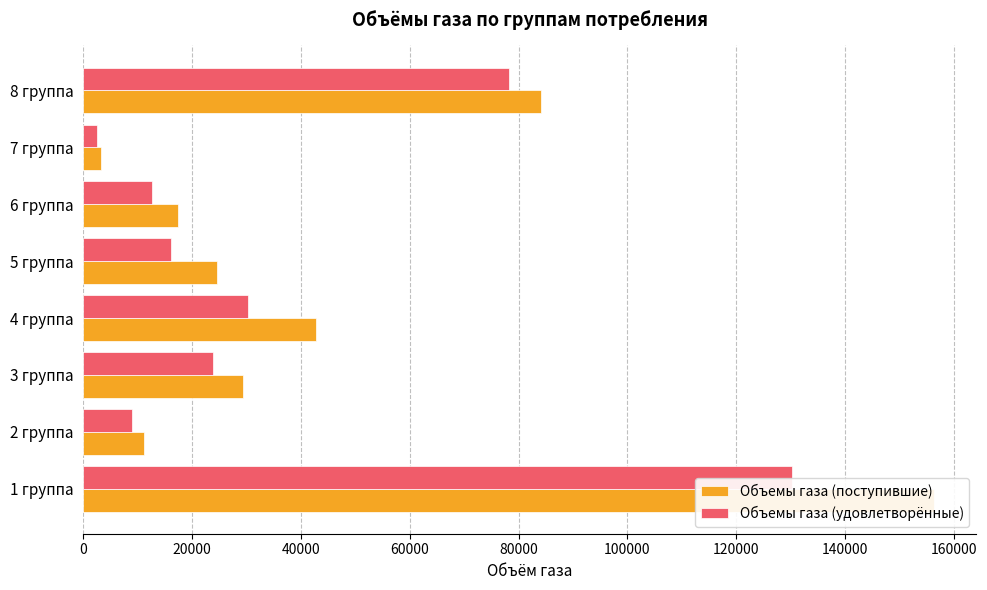

Count the number of data series in this chart.

2